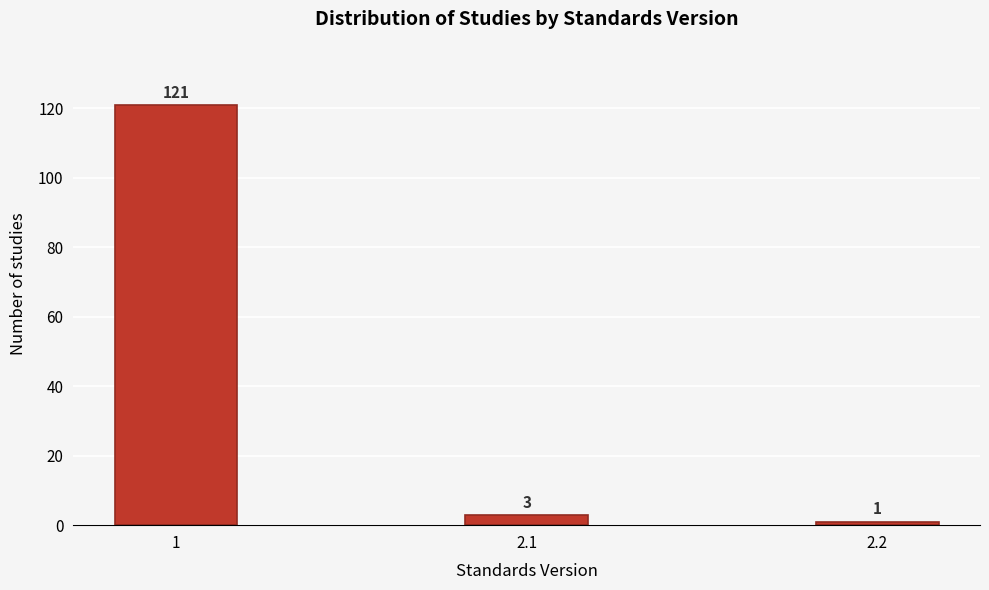

Reading right to left, extract all data points from this chart.

2.2=1	2.1=3	1=121